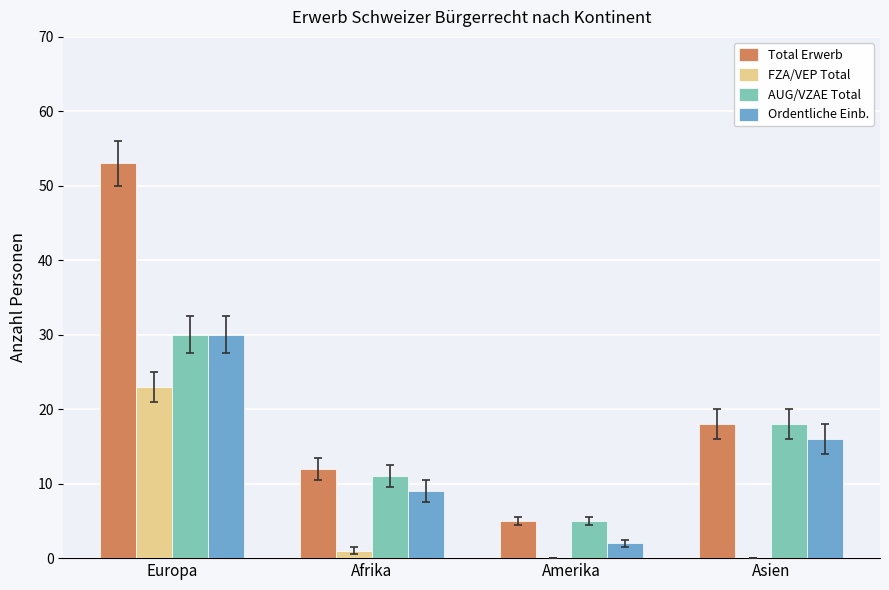

Is the value of Ordentliche Einb. at Amerika greater than the value of AUG/VZAE Total at Europa?

No